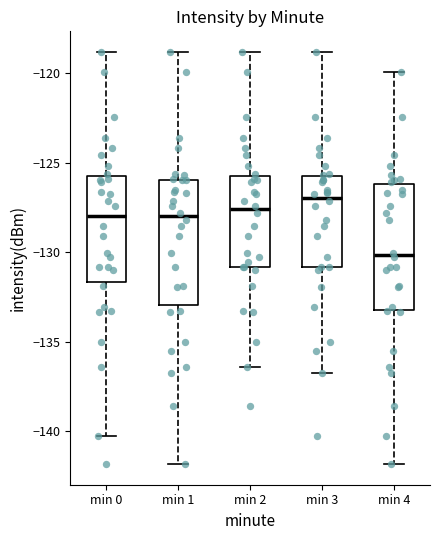

Reading left to right, transcribe this box plot: for each box, give where its median line is, the range the box spans, and where its two whiskers end, as read against the y-axis. The values are not printed on the chart, so give them approximately, as read against the axis.

min 0: median -128.0, box -131.5 to -125.5, whiskers -140.5 to -119.0
min 1: median -128.0, box -133.0 to -126.0, whiskers -142.0 to -119.0
min 2: median -127.5, box -131.0 to -125.5, whiskers -136.5 to -119.0
min 3: median -127.0, box -131.0 to -125.5, whiskers -137.0 to -119.0
min 4: median -130.0, box -133.0 to -126.0, whiskers -142.0 to -120.0